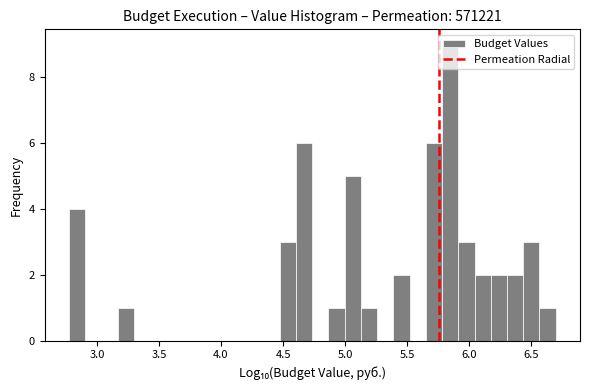

Around what value on the x-axis is the tallest bar? Give the approximate position of its centre, as read against the axis.

5.85